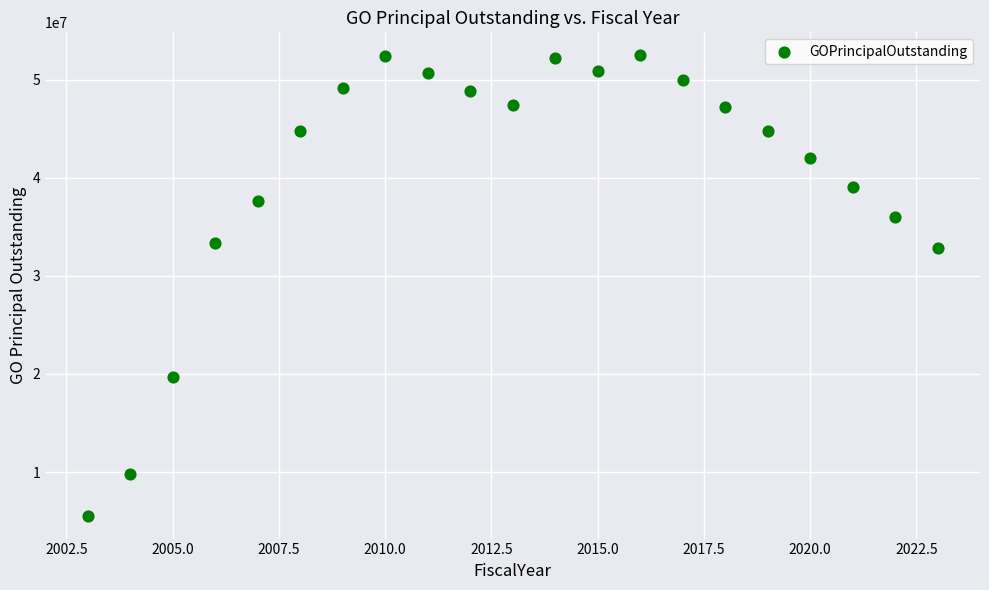

What is the range of Y values (max minus min)?

46905000